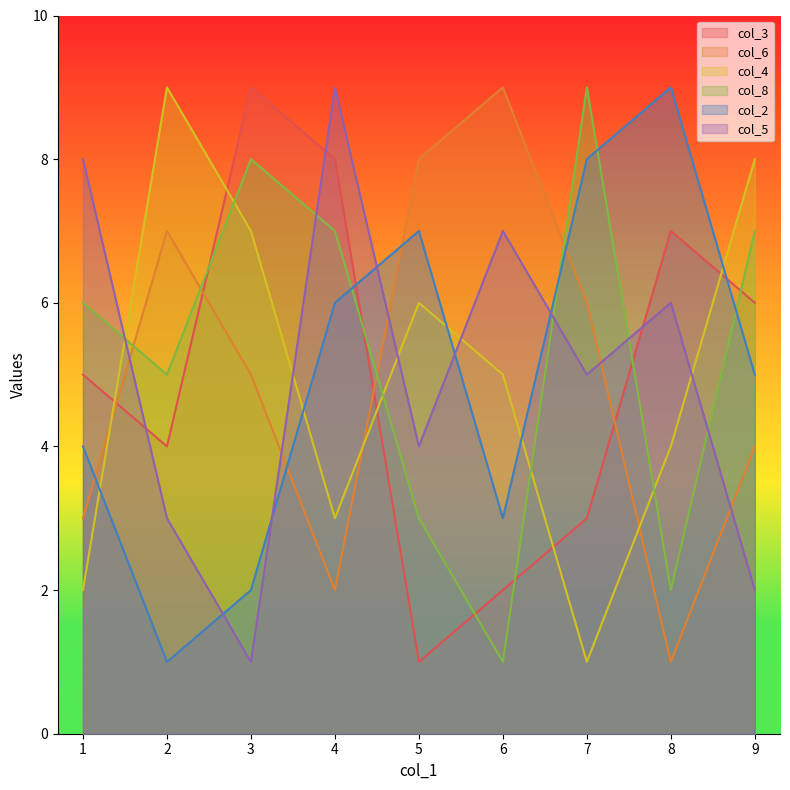

At which category is the sum across all series the highest?

4